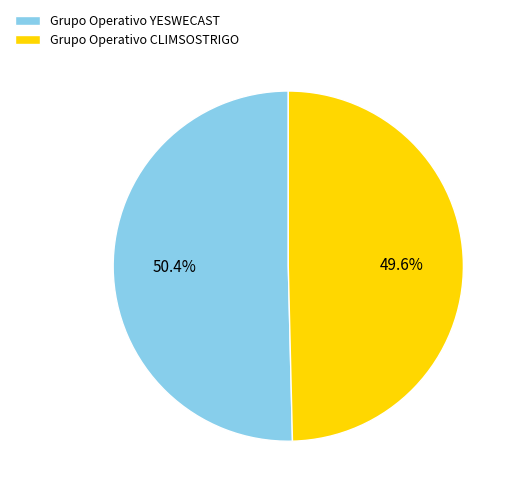

Is there any slice that represents more than half of the pie?

Yes